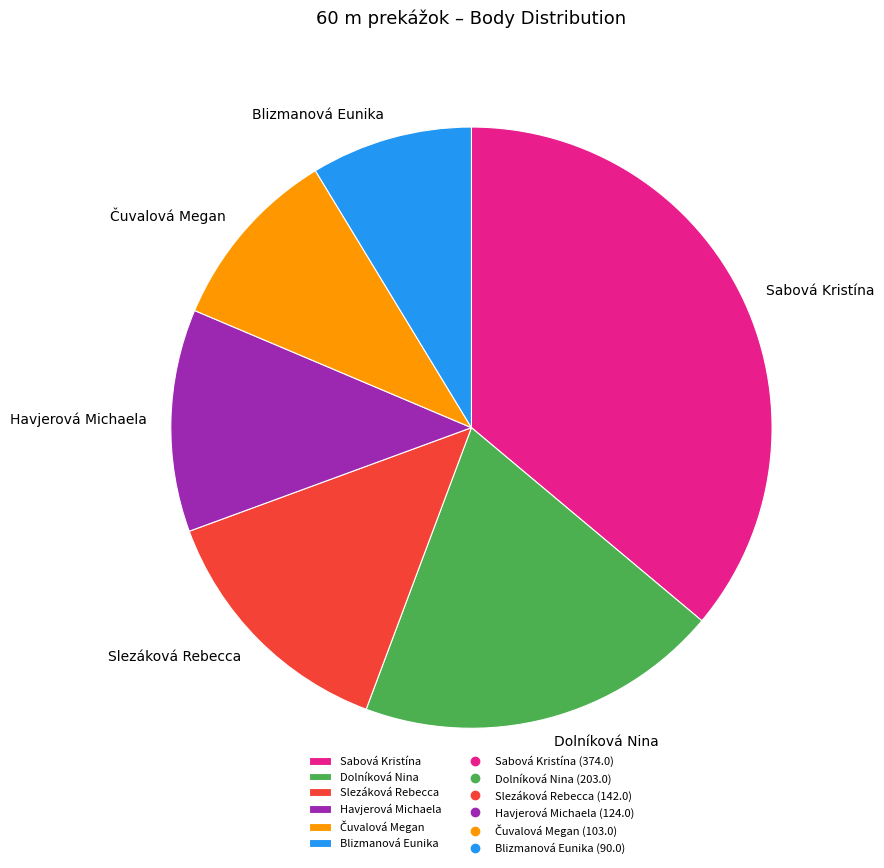

Is there a majority slice in this chart?

No